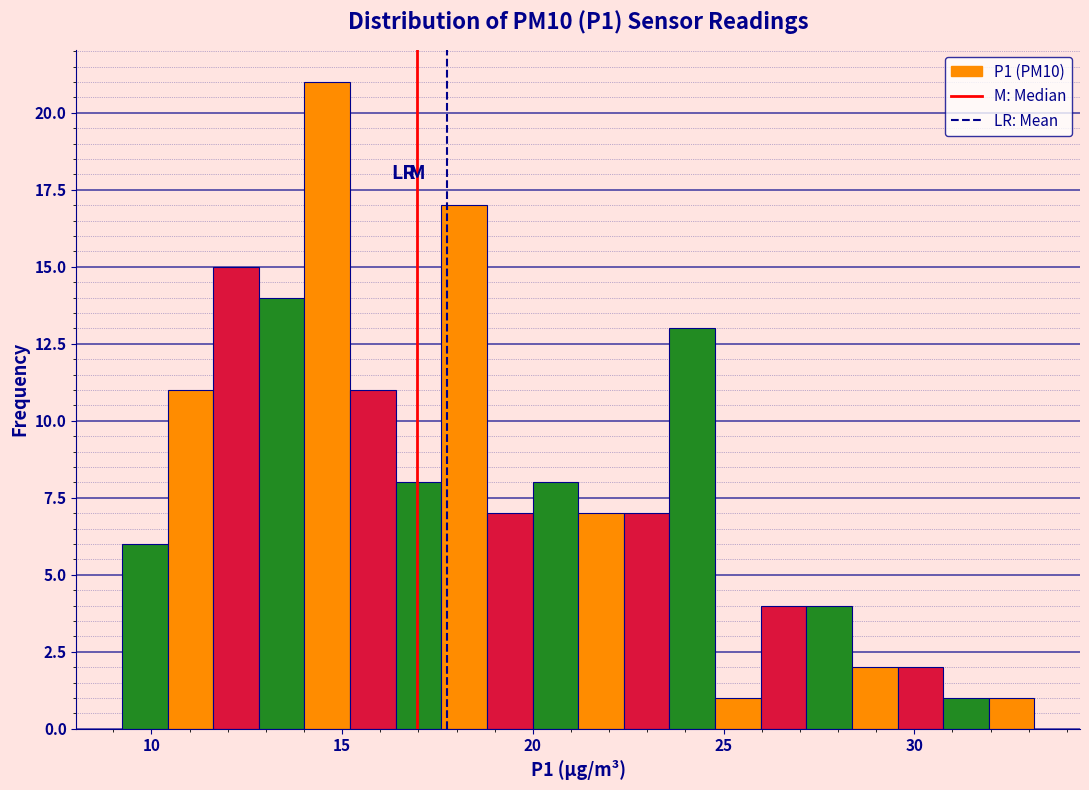

Read against the x-axis, roughly where is the centre of the tallest bar?

14.5